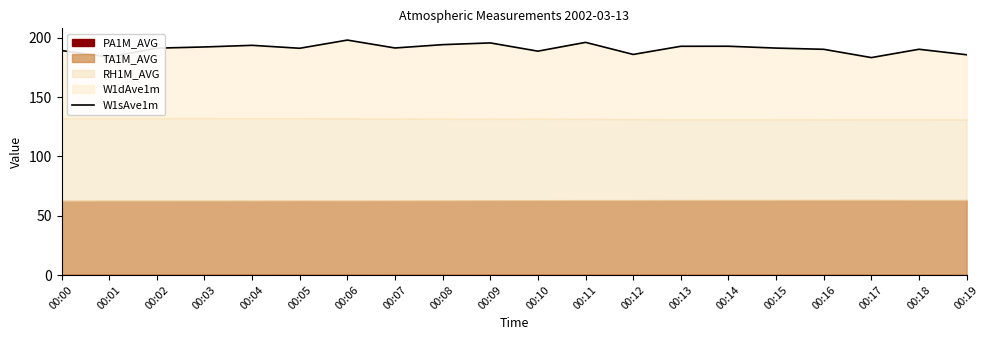

Rank the categories by value from highest to lowest.

00:06, 00:11, 00:09, 00:08, 00:04, 00:14, 00:13, 00:03, 00:07, 00:15, 00:02, 00:05, 00:18, 00:16, 00:00, 00:10, 00:12, 00:19, 00:01, 00:17